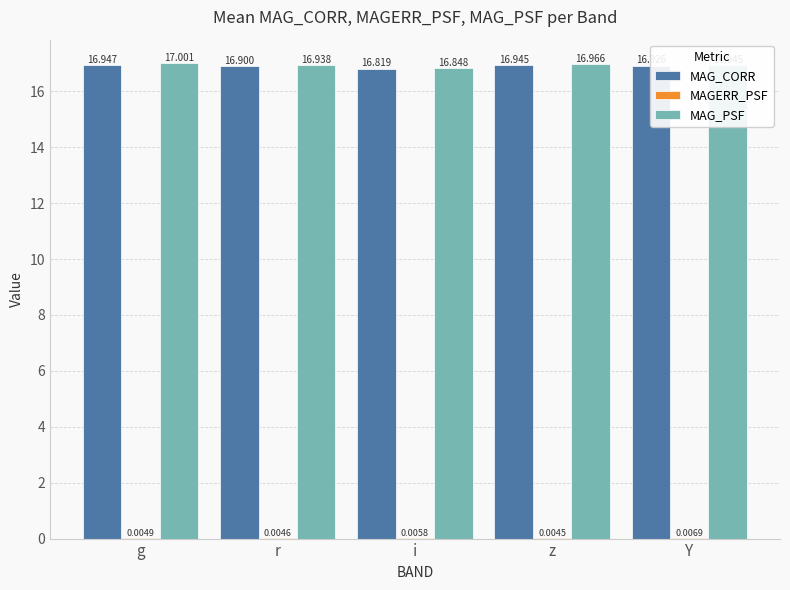

Is the value of MAG_PSF at i greater than the value of MAG_CORR at z?

No